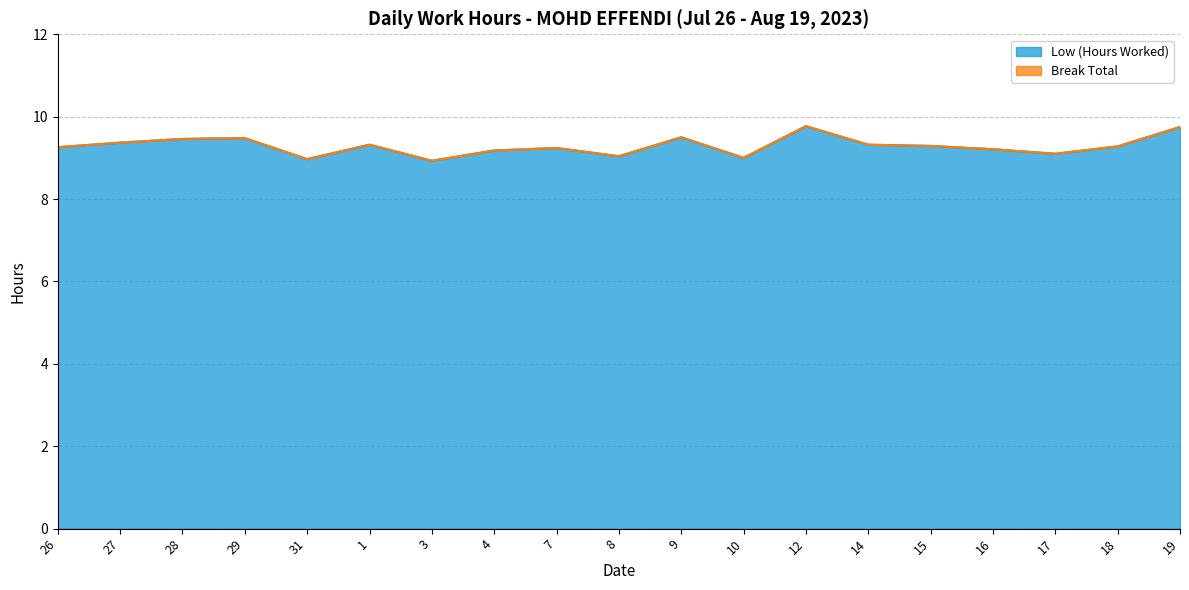

What is the label of the 17th point from the right?

28